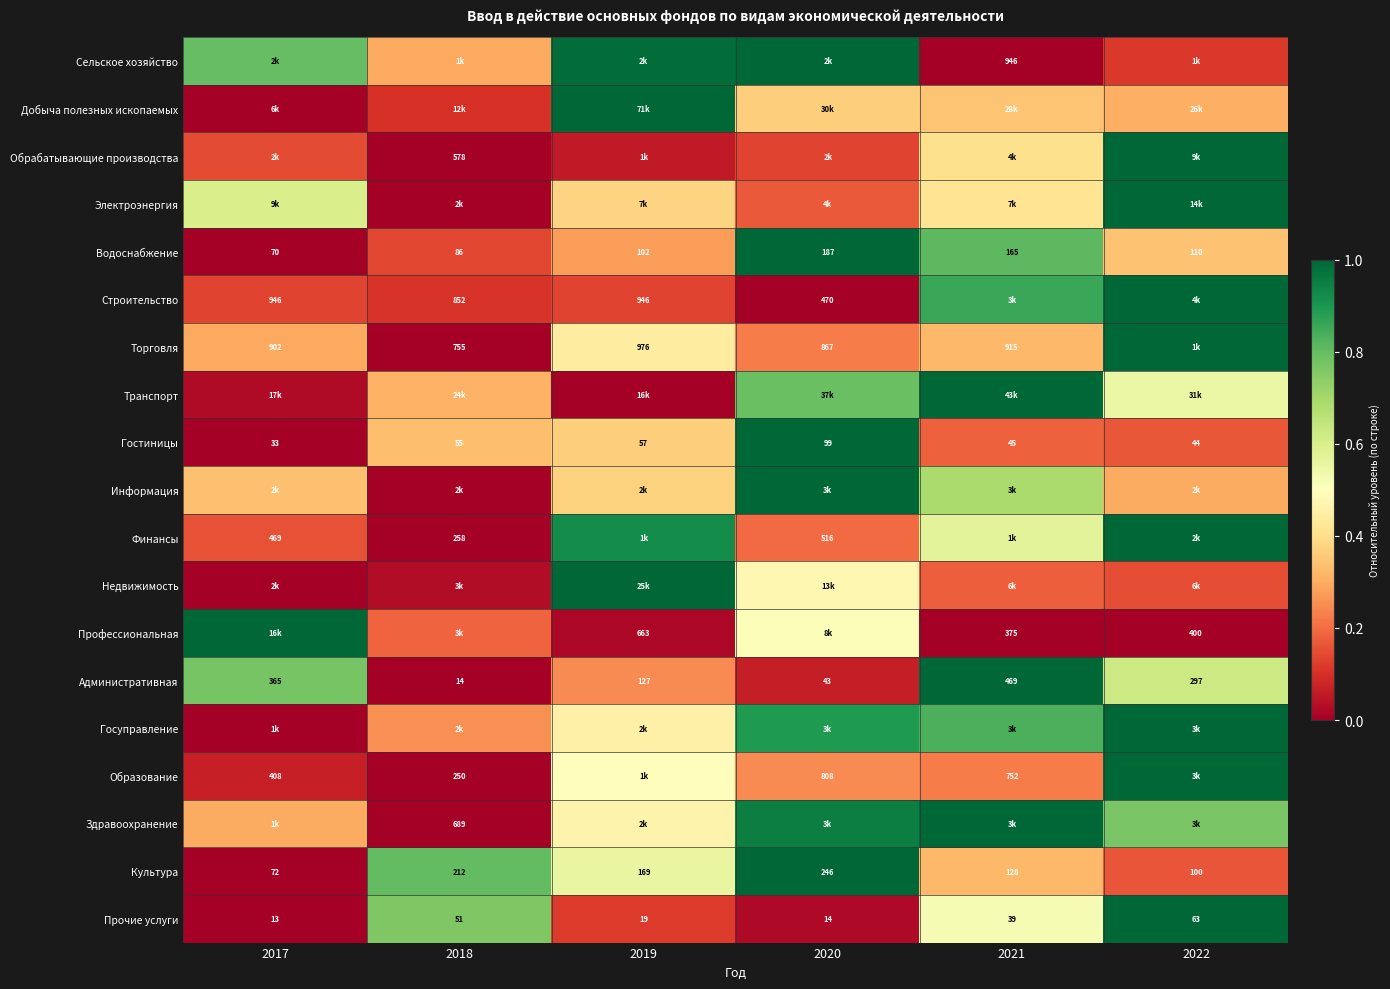

At 2021, list the series in order from largest to smallest.

Транспорт, Административная, Здравоохранение, Строительство, Госуправление, Водоснабжение, Информация, Финансы, Прочие услуги, Электроэнергия, Обрабатывающие производства, Добыча полезных ископаемых, Торговля, Культура, Образование, Гостиницы, Недвижимость, Сельское хозяйство, Профессиональная